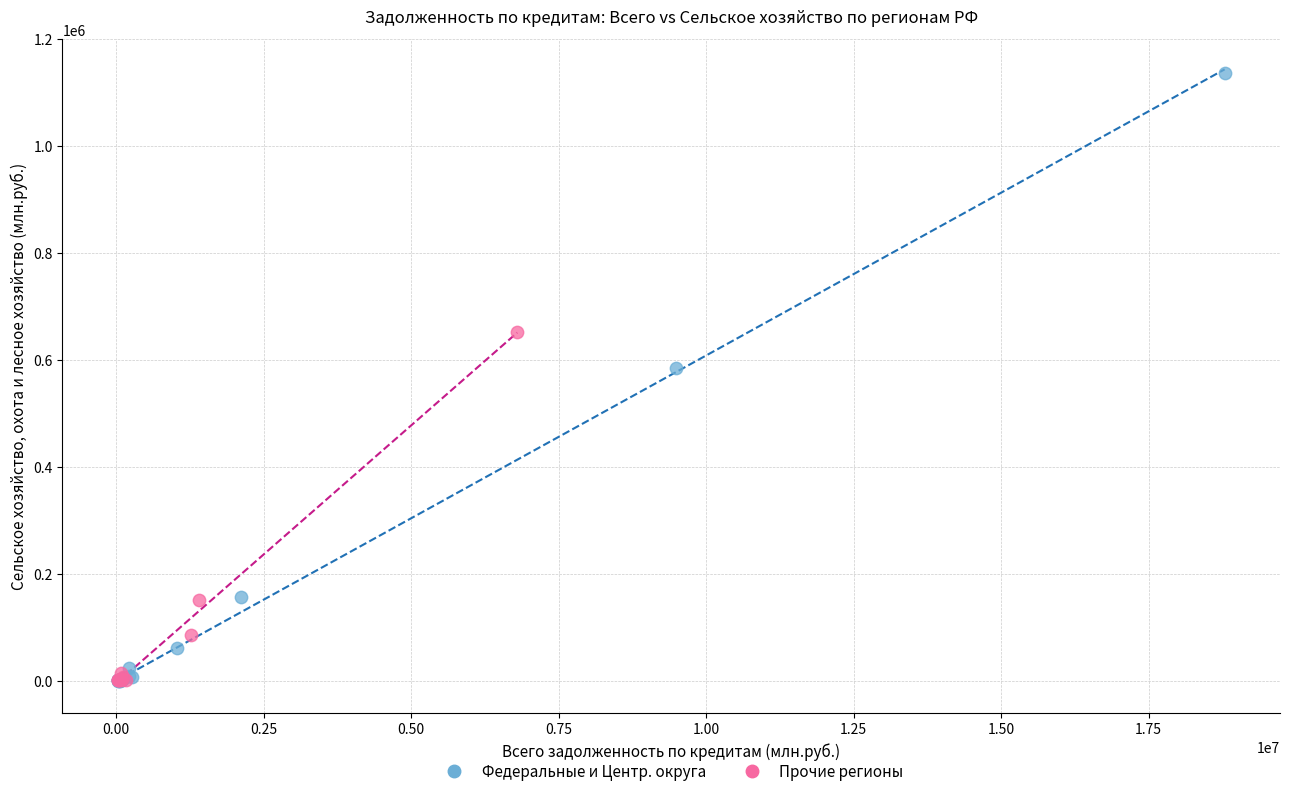

Which series reaches the maximum Y coordinate?

Федеральные и Центр. округа